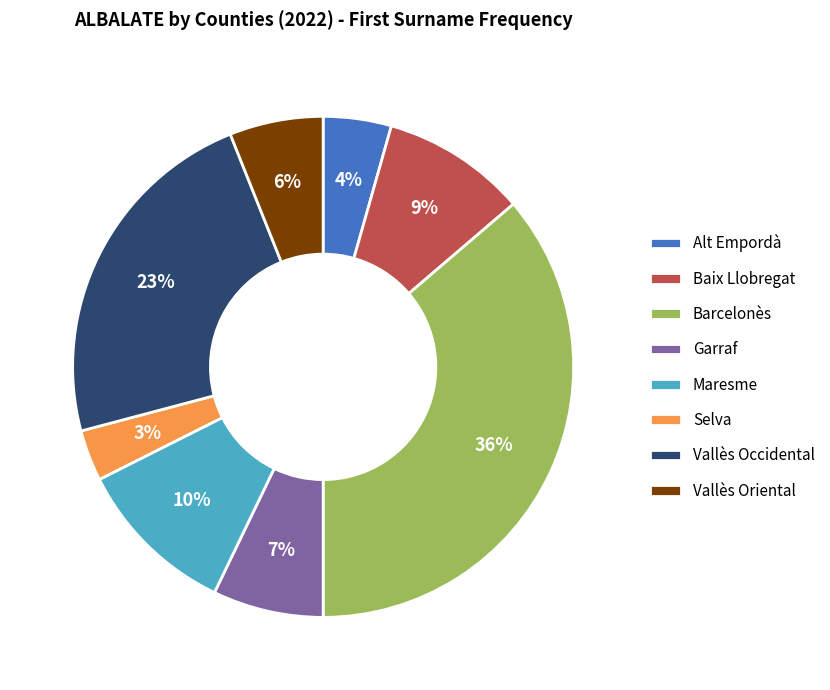

Between Selva and Barcelonès, which is larger?

Barcelonès